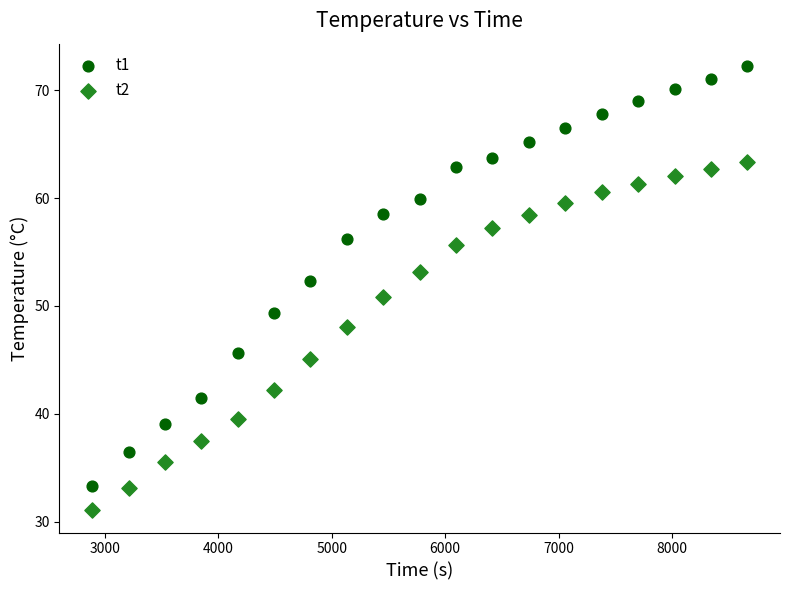

What are all the series names shown in the legend?

t1, t2